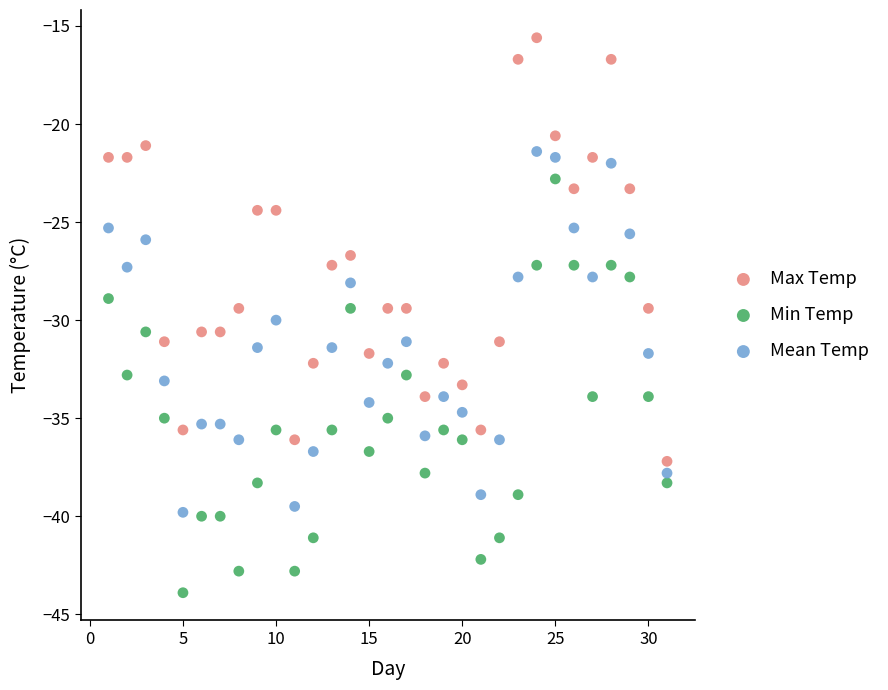

What are all the series names shown in the legend?

Max Temp, Min Temp, Mean Temp